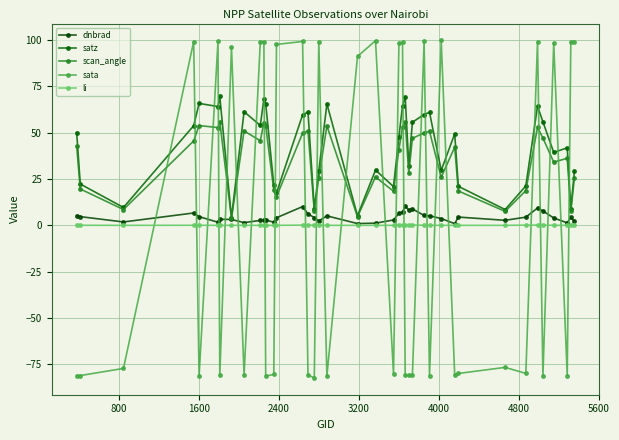

List the series in order of their peak value, lowest first.

li, dnbrad, scan_angle, satz, sata